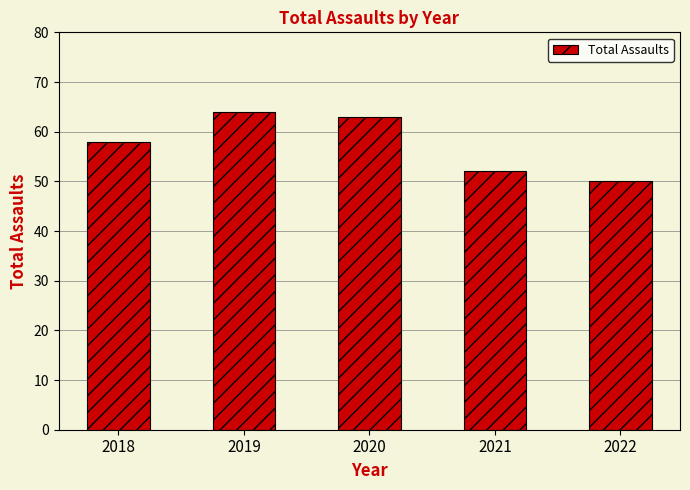

Count the number of categories in the chart.

5